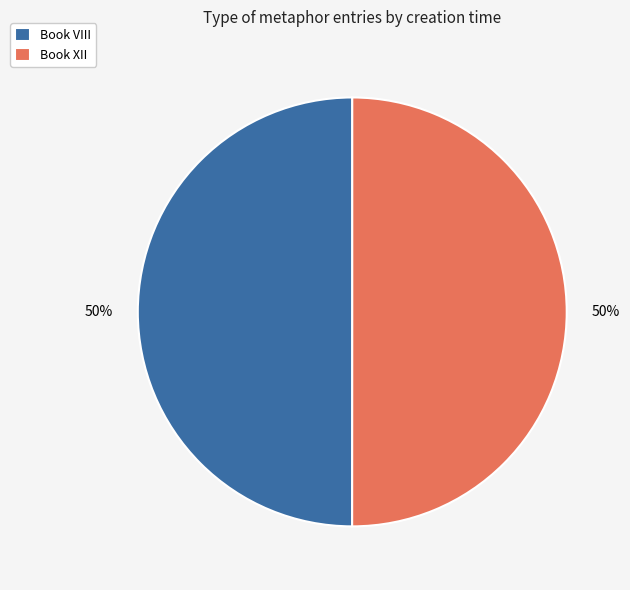

To the nearest percent, what percentage of the pie is Book VIII?

50%